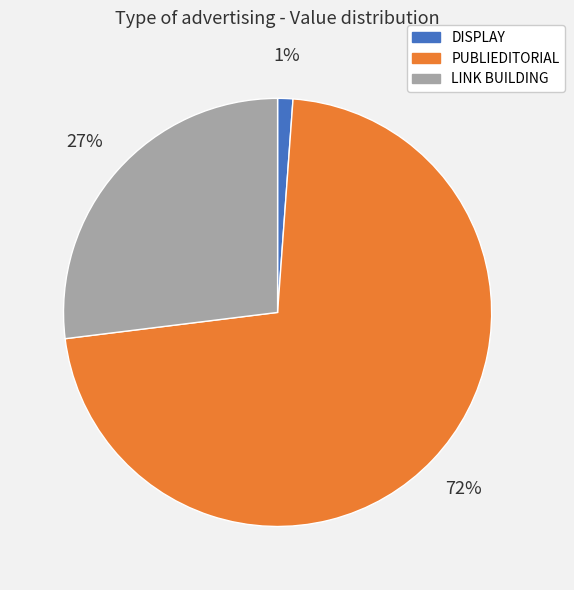

How many segments does this pie chart have?

3